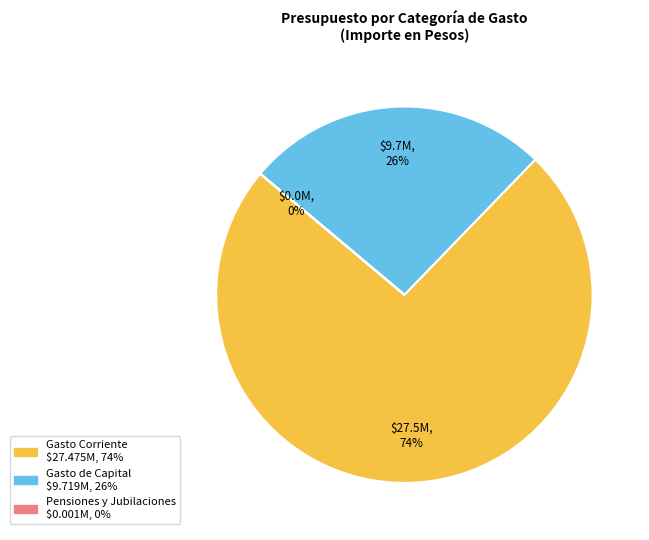

Which slice is the largest?

Gasto Corriente